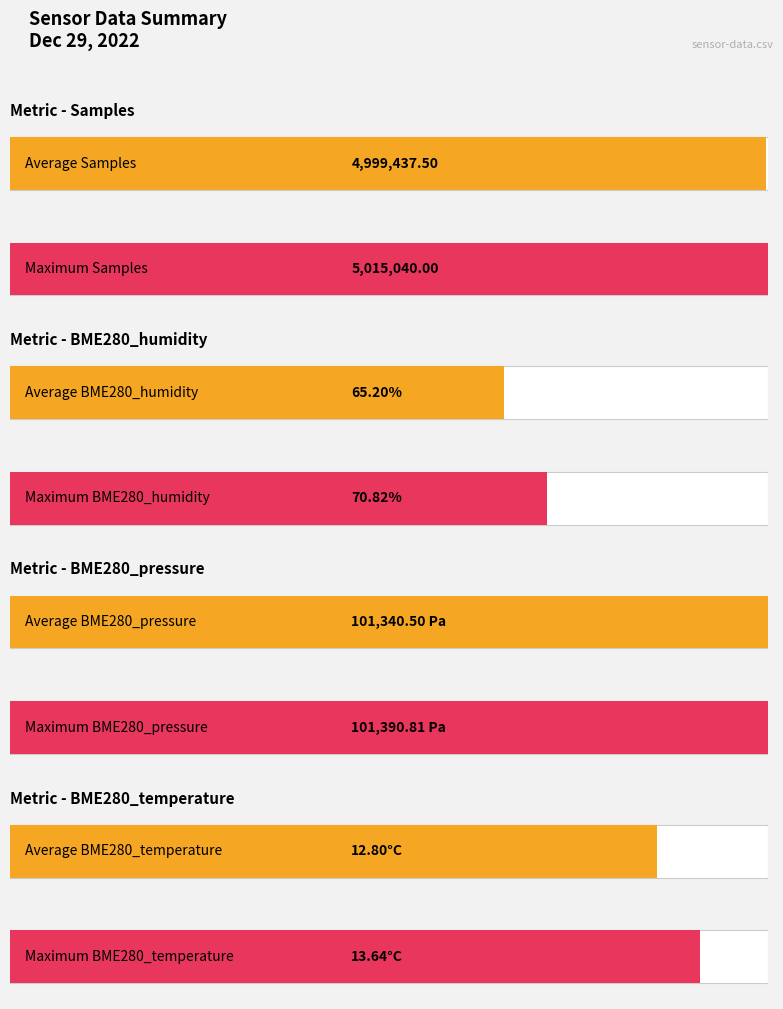

Rank the series by their average value, from lowest to highest.

Average, Maximum